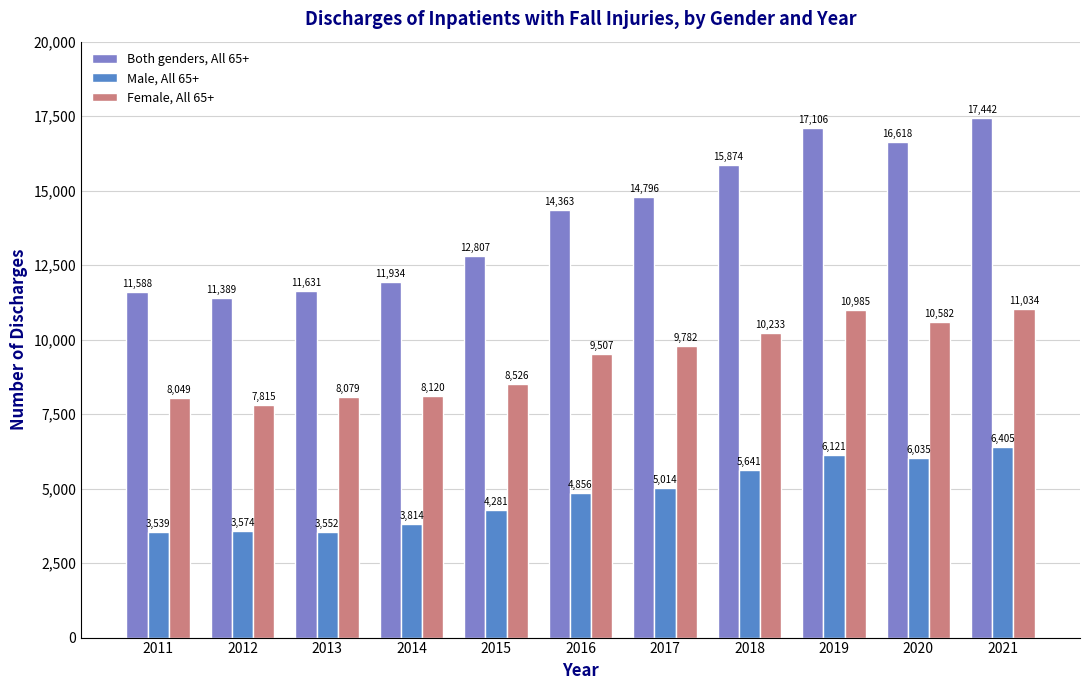

Reading left to right, what are all the values shown in this chart?

Both genders, All 65+: 11588	11389	11631	11934	12807	14363	14796	15874	17106	16618	17442
Male, All 65+: 3539	3574	3552	3814	4281	4856	5014	5641	6121	6035	6405
Female, All 65+: 8049	7815	8079	8120	8526	9507	9782	10233	10985	10582	11034